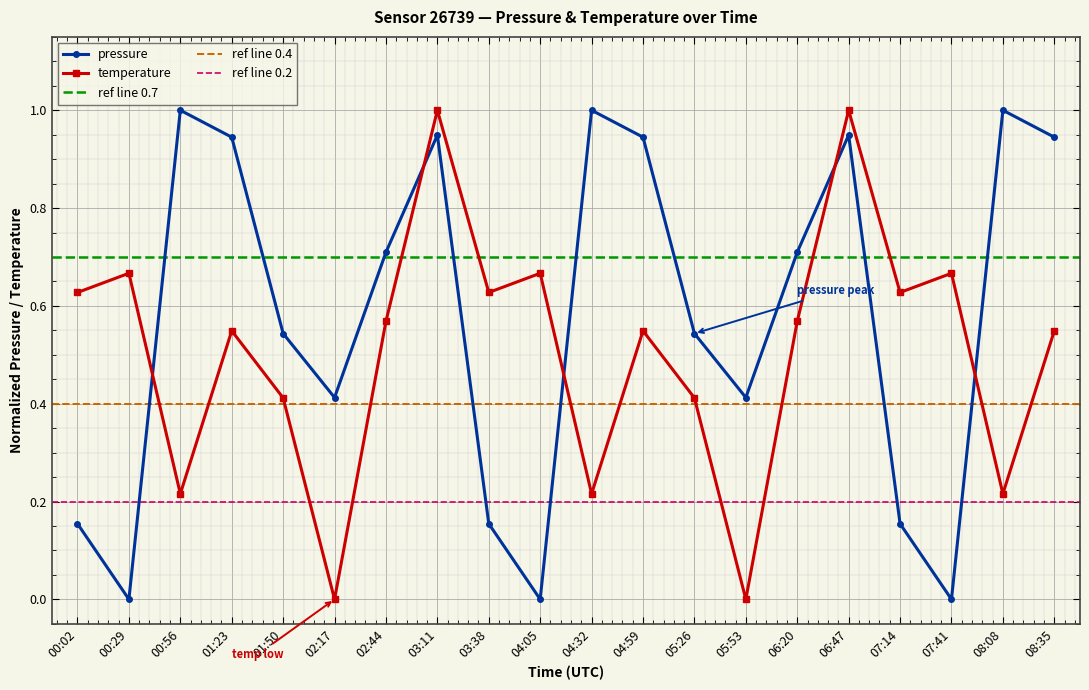

What is the difference between the second highest and second lowest values in the pressure series?

1.0